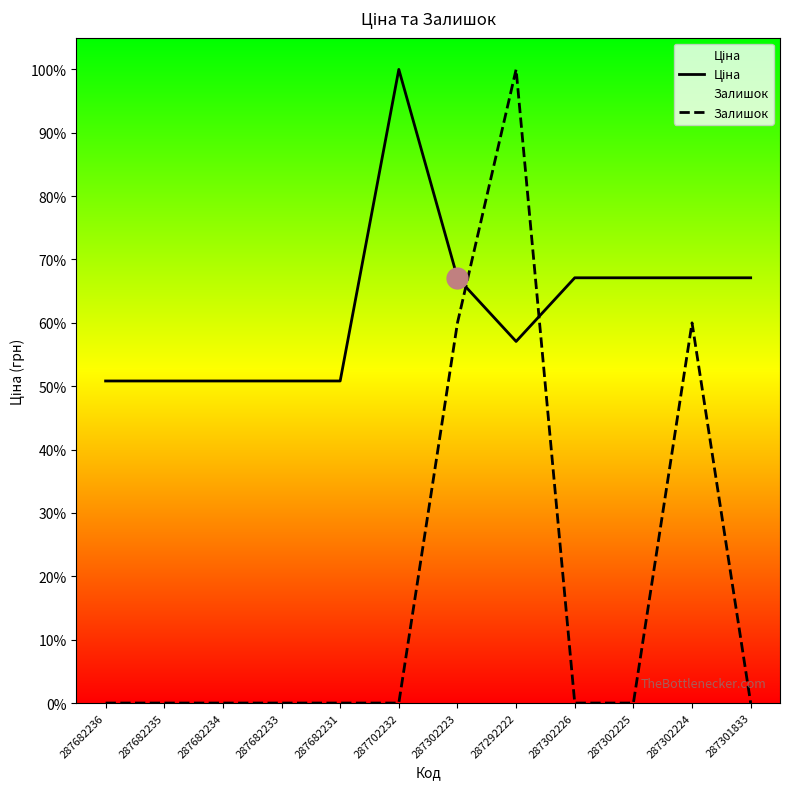

Which series has the largest total across all categories?

Ціна